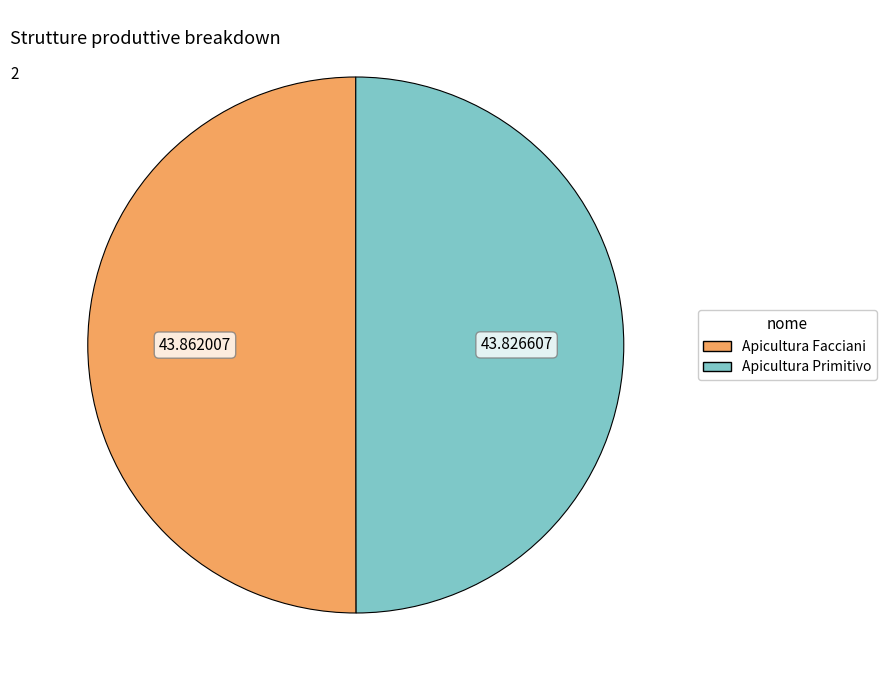

How many segments does this pie chart have?

2